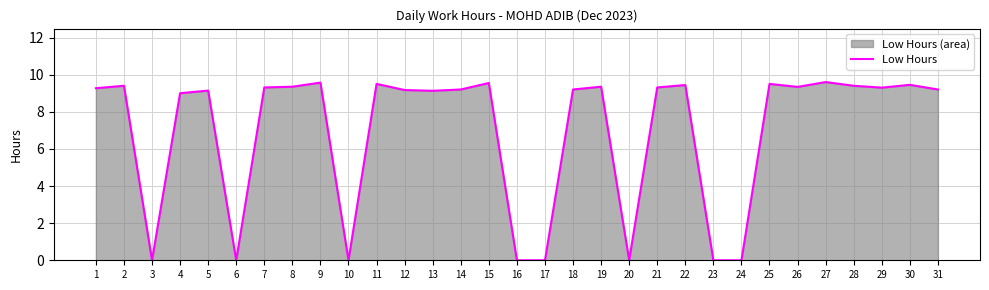

Reading left to right, what are all the values shown in this chart?

9.3	9.4	0.0	9.0	9.1	0.0	9.3	9.3	9.6	0.0	9.5	9.2	9.1	9.2	9.6	0.0	0.0	9.2	9.3	0.0	9.3	9.4	0.0	0.0	9.5	9.3	9.6	9.4	9.3	9.4	9.2